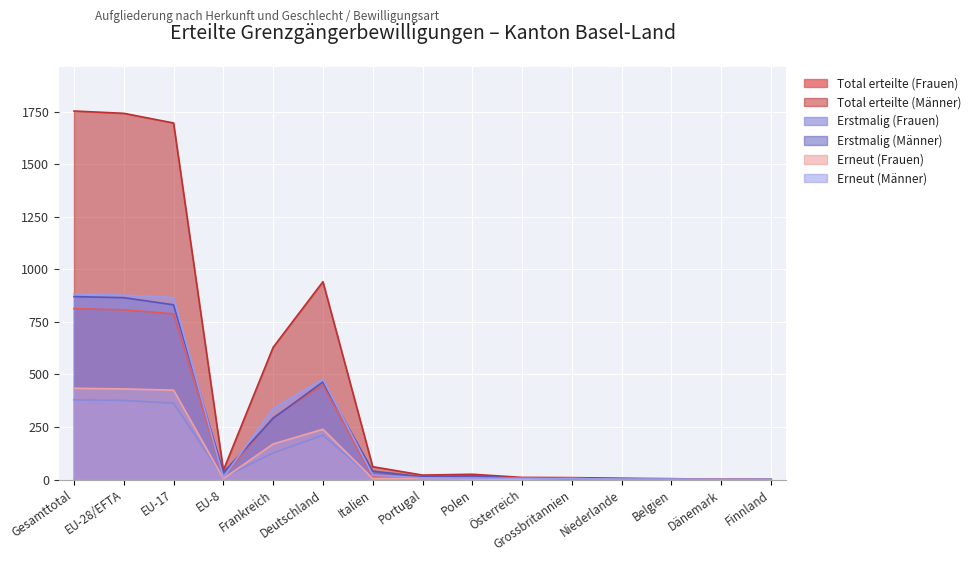

At which label is Erstmalig (Frauen) closest to 189?

Deutschland